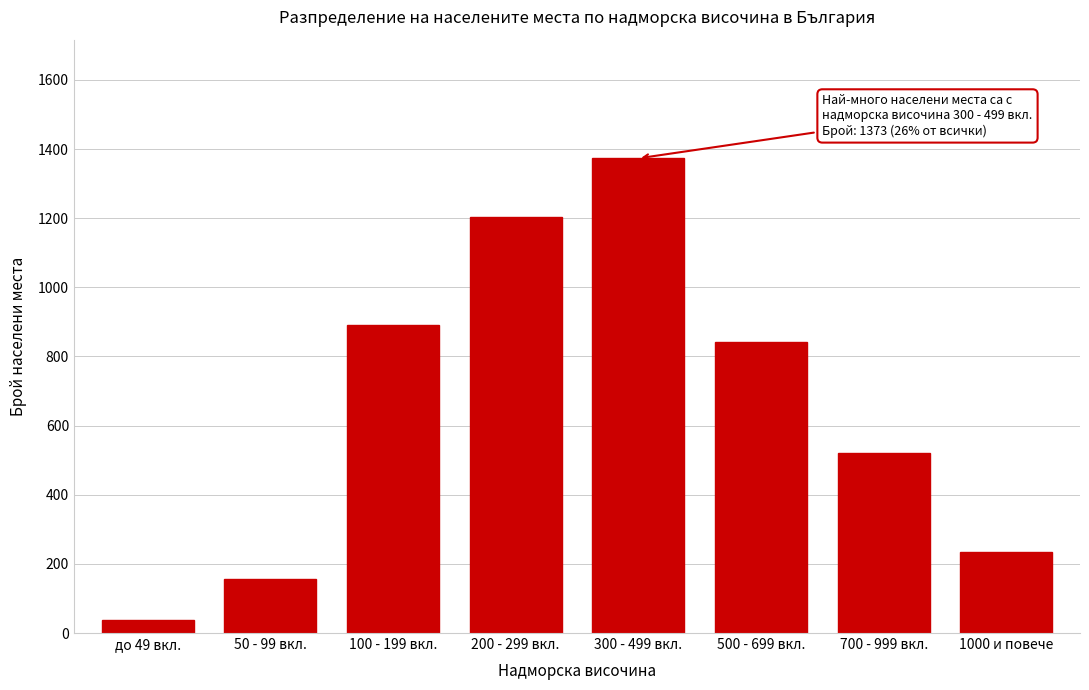

Reading right to left, what are all the values shown in this chart?

1000 и повече=234	700 - 999 вкл.=521	500 - 699 вкл.=842	300 - 499 вкл.=1373	200 - 299 вкл.=1204	100 - 199 вкл.=892	50 - 99 вкл.=156	до 49 вкл.=37